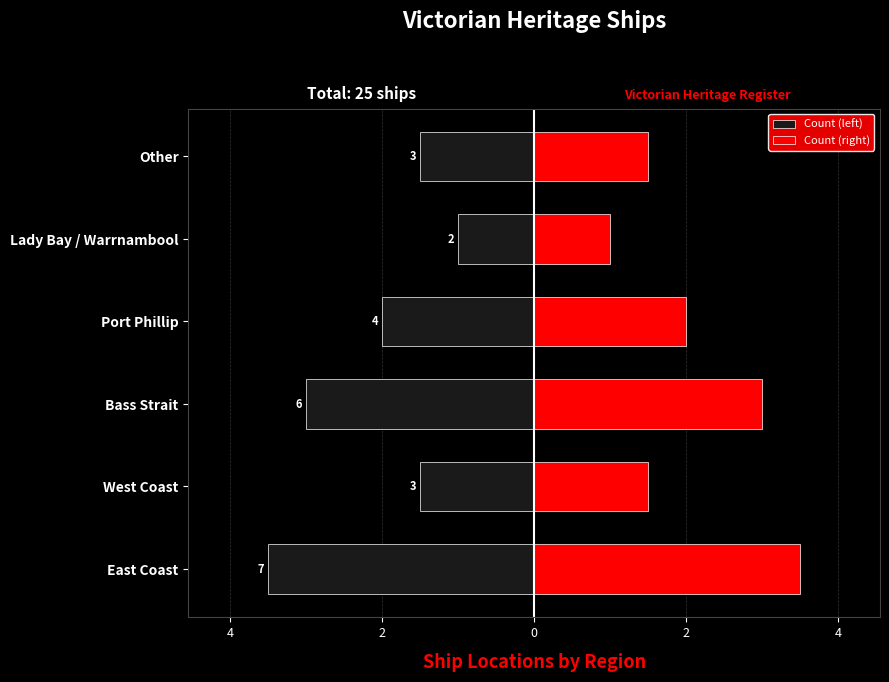

The value of Count (left) at Other is -2.6. True or false?

False